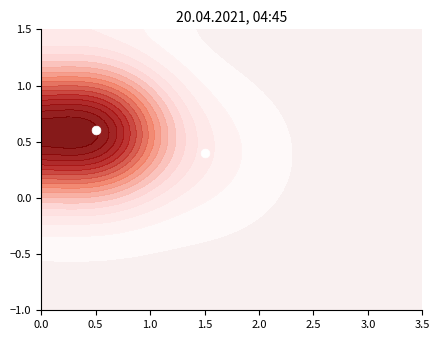

Is it true that the value at 0.5 is 0.6?

True